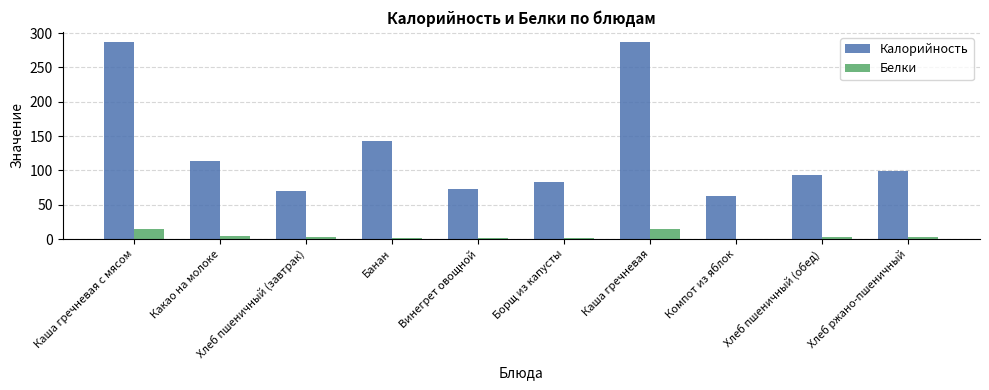

How many distinct data groups are displayed?

2